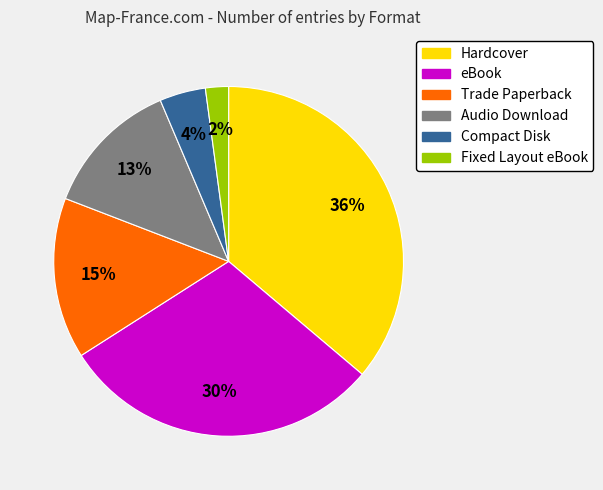

To the nearest percent, what is the difference between the Audio Download and Compact Disk slice percentages?

9%